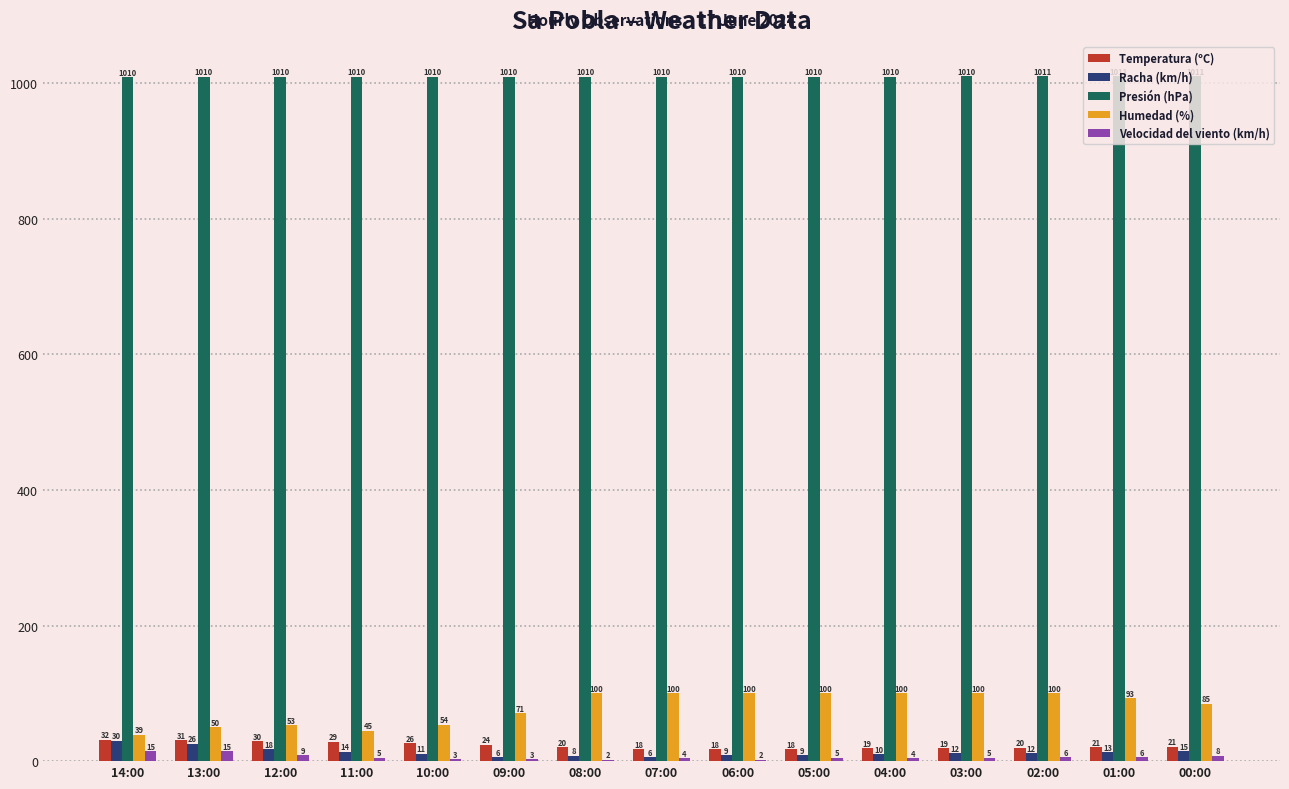

How many groups of bars are there?

15